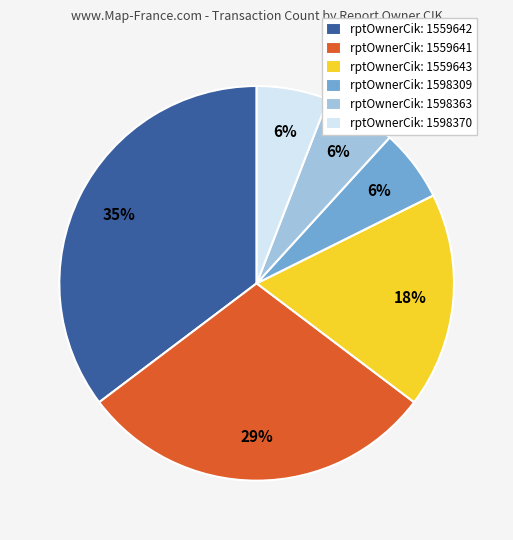

What is the largest slice in the pie chart?

rptOwnerCik: 1559642